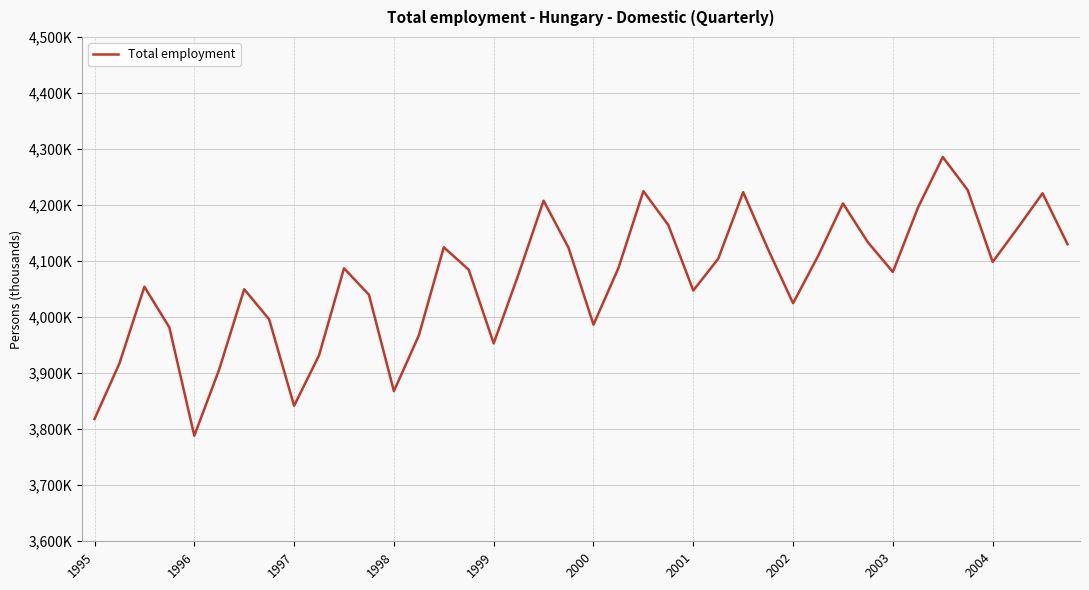

Does the chart display data point markers on the line(s)?

No